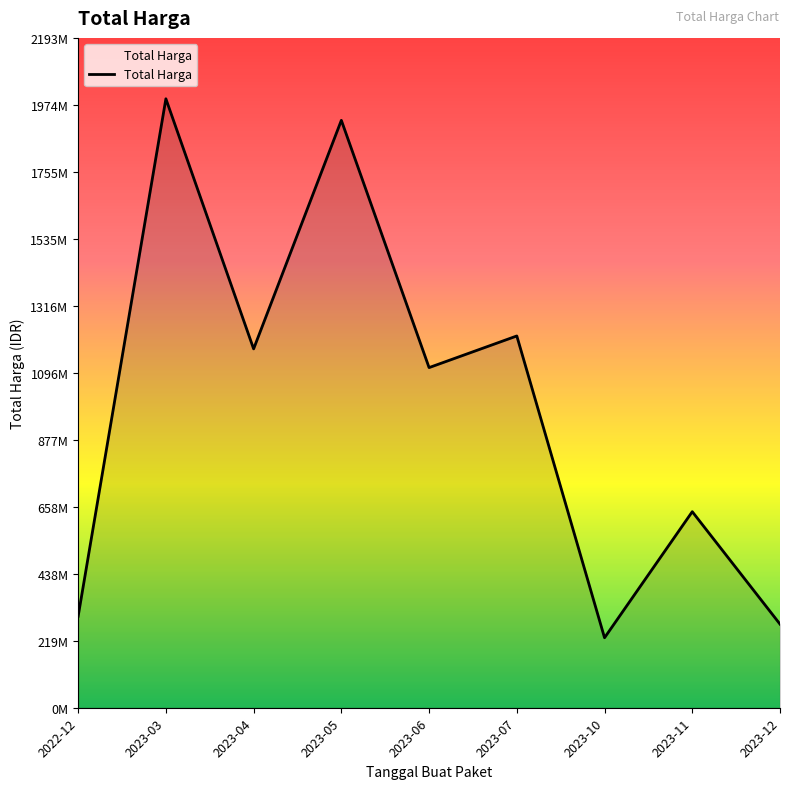

How many interior local peaks (higher than both neighbors) does the data have?

4